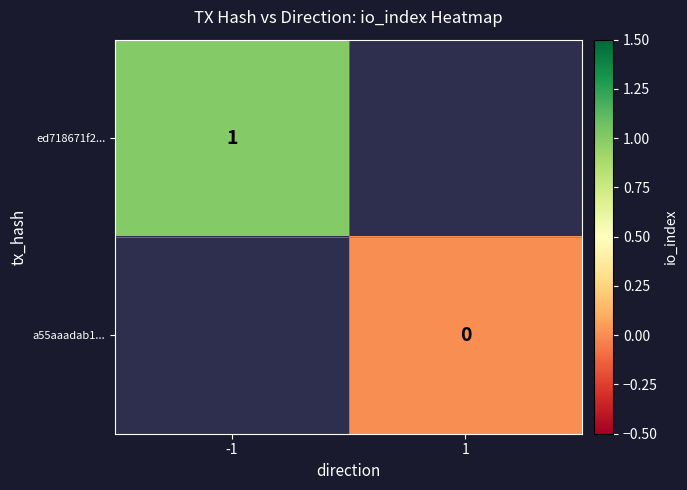

The value of ed718671f2... at -1 is 1. True or false?

True